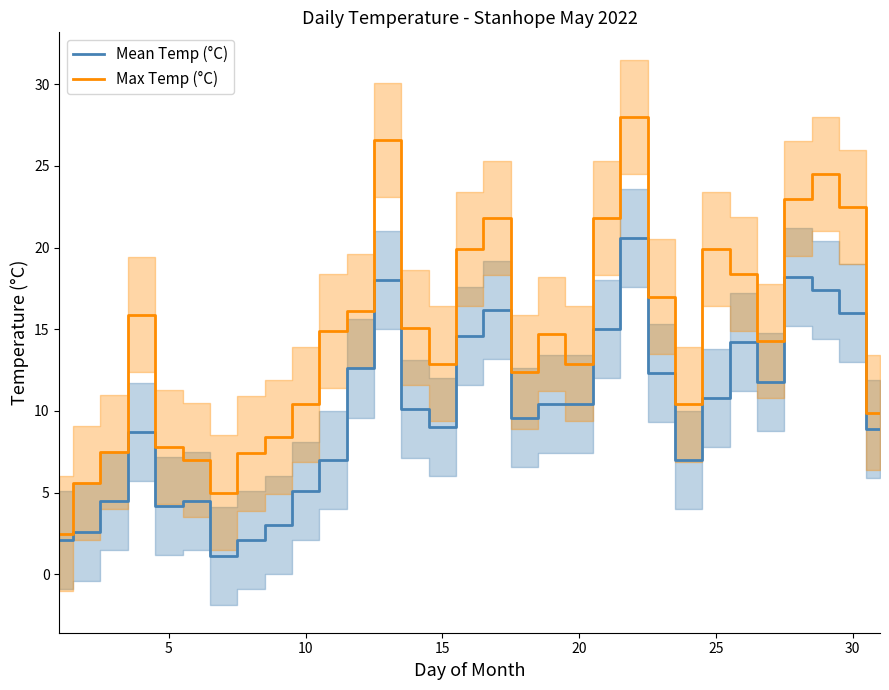

What is the lowest value of the Max Temp (°C) series?

2.5